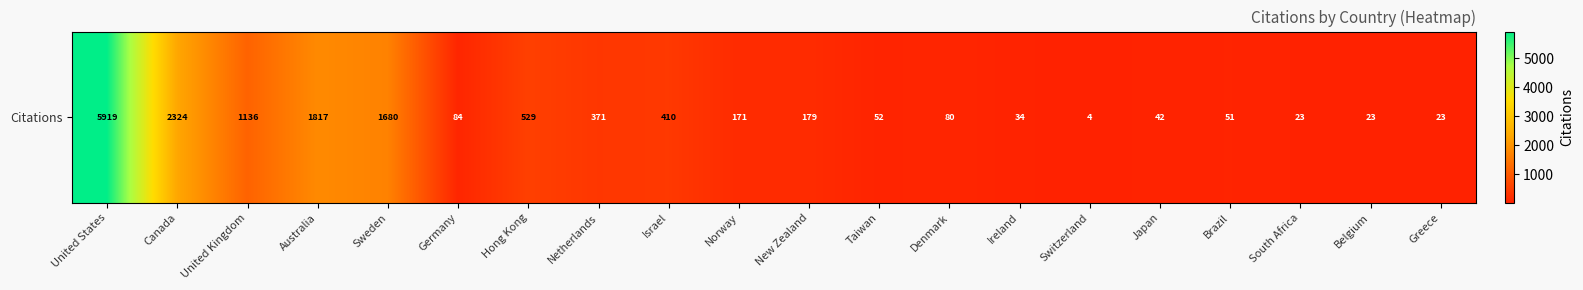

List the labels in order of value, smallest first.

Switzerland, South Africa, Belgium, Greece, Ireland, Japan, Brazil, Taiwan, Denmark, Germany, Norway, New Zealand, Netherlands, Israel, Hong Kong, United Kingdom, Sweden, Australia, Canada, United States